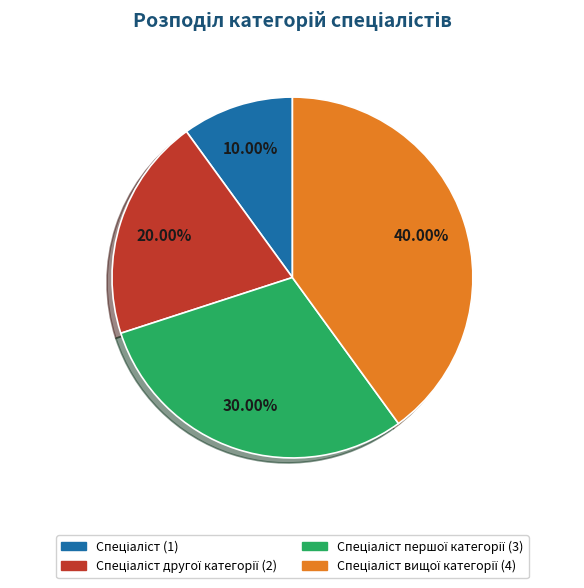

How many slices are in this pie chart?

4